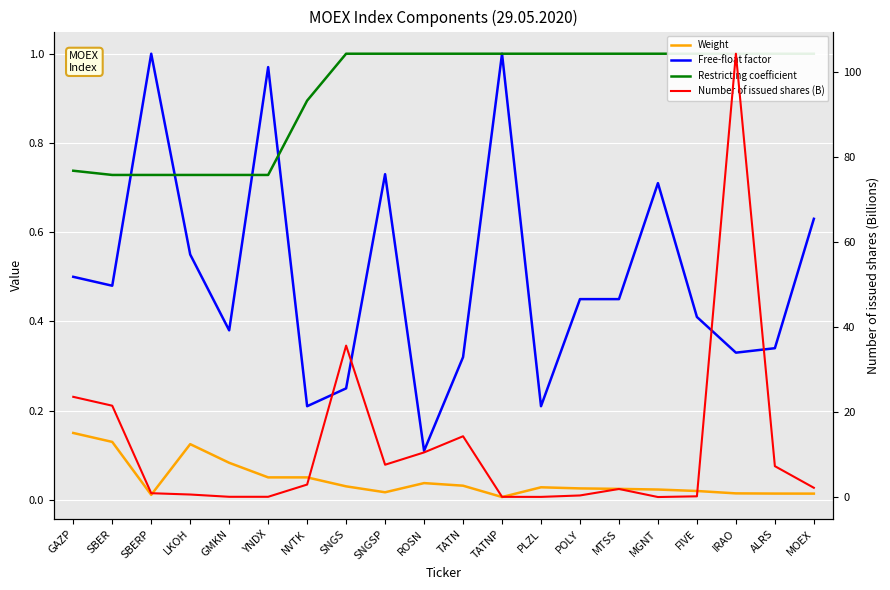

What are all the series names shown in the legend?

Weight, Free-float factor, Restricting coefficient, Number of issued shares (B)